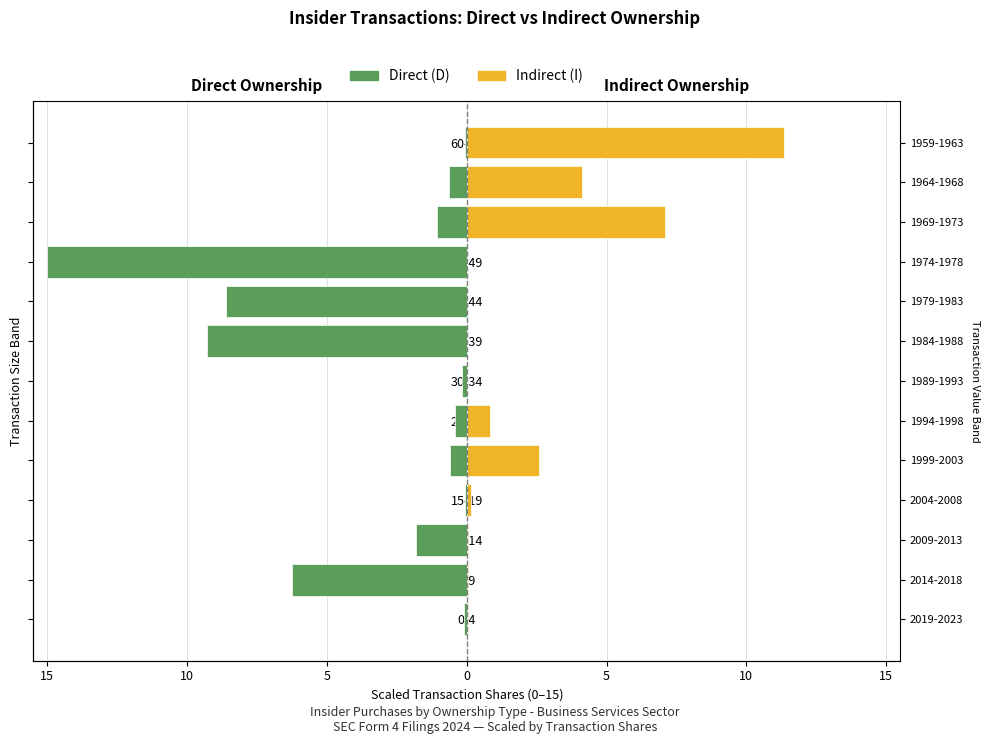

What is the spread (max minus min) of values at 10-14?

1.9